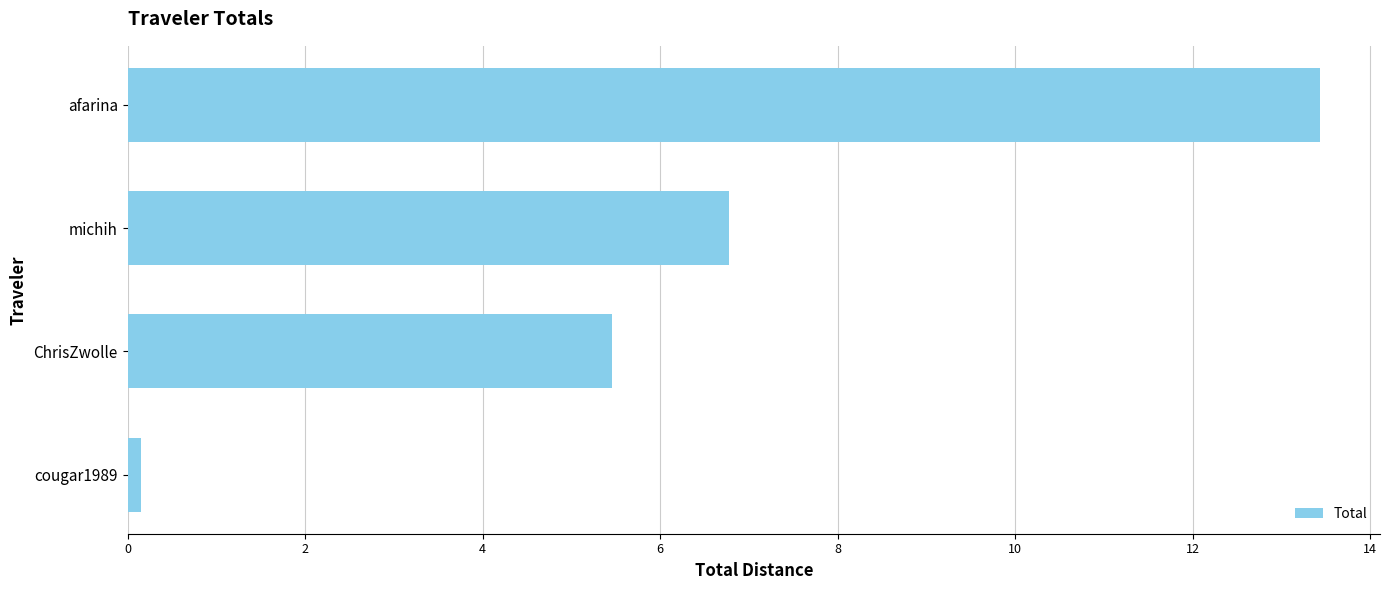

The chart shows a value of 0.1 at cougar1989. True or false?

True